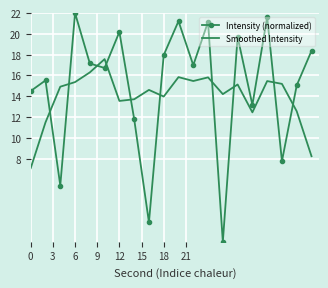

What is the highest value of the Smoothed Intensity series?

17.6